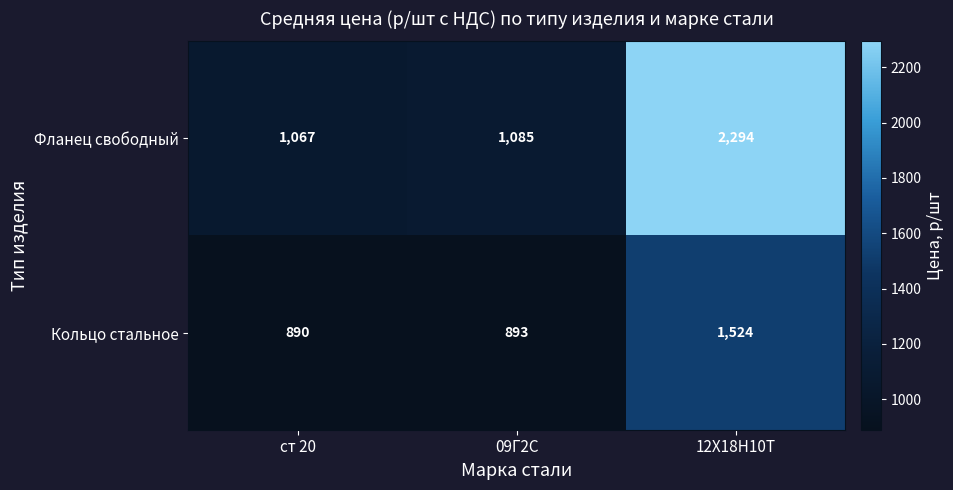

What is the total value across all series at 12Х18Н10Т?

3818